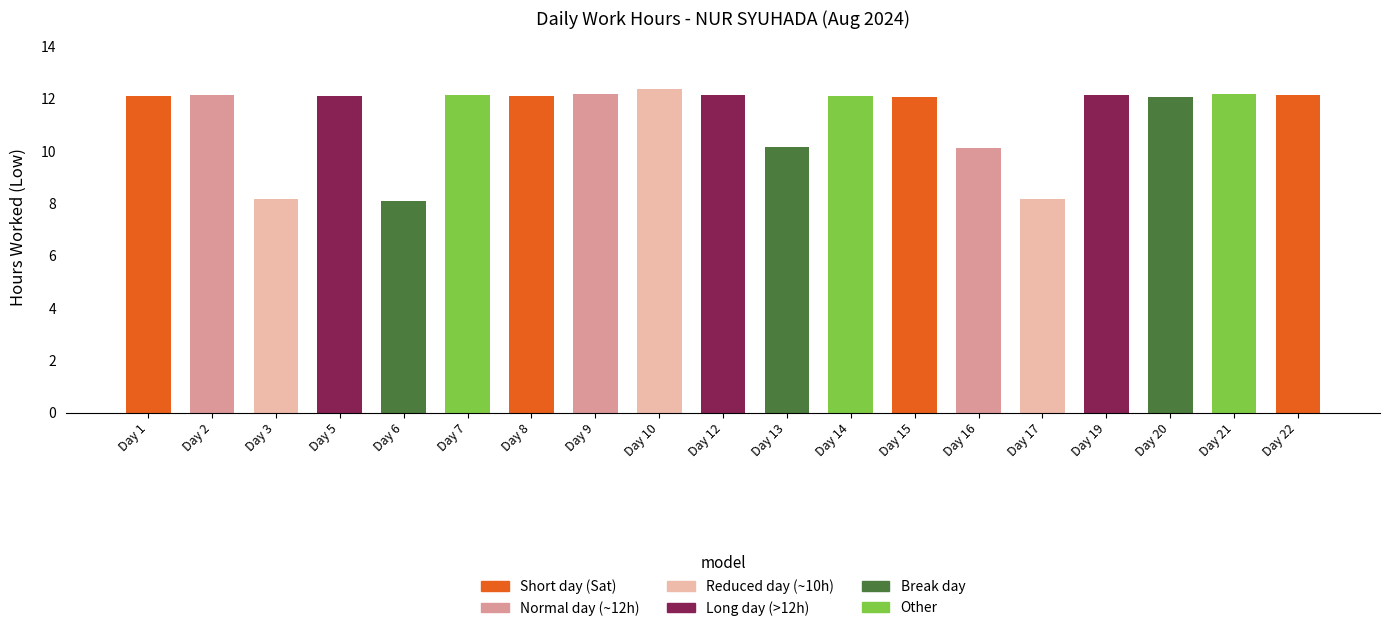

Is it true that the value at Day 8 is 12.1?

True